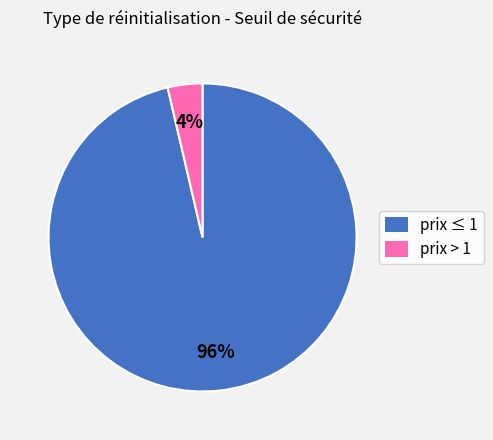

The prix ≤ 1 slice represents 96% of the pie. True or false?

True